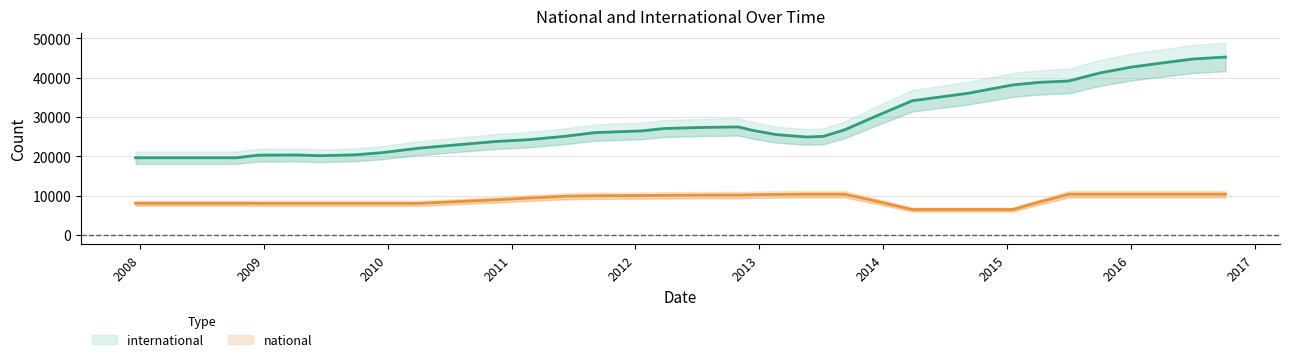

Count the number of categories in the chart.

35